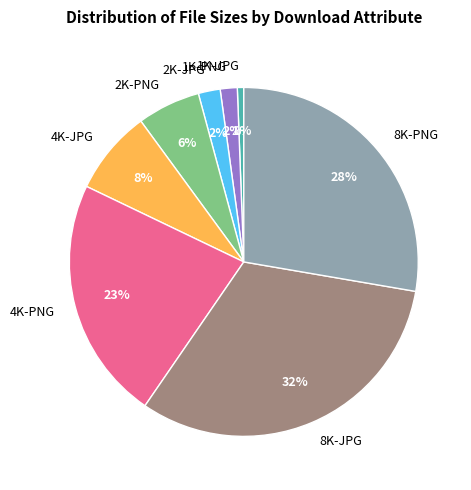

Does 1K-PNG account for over 50% of the chart?

No